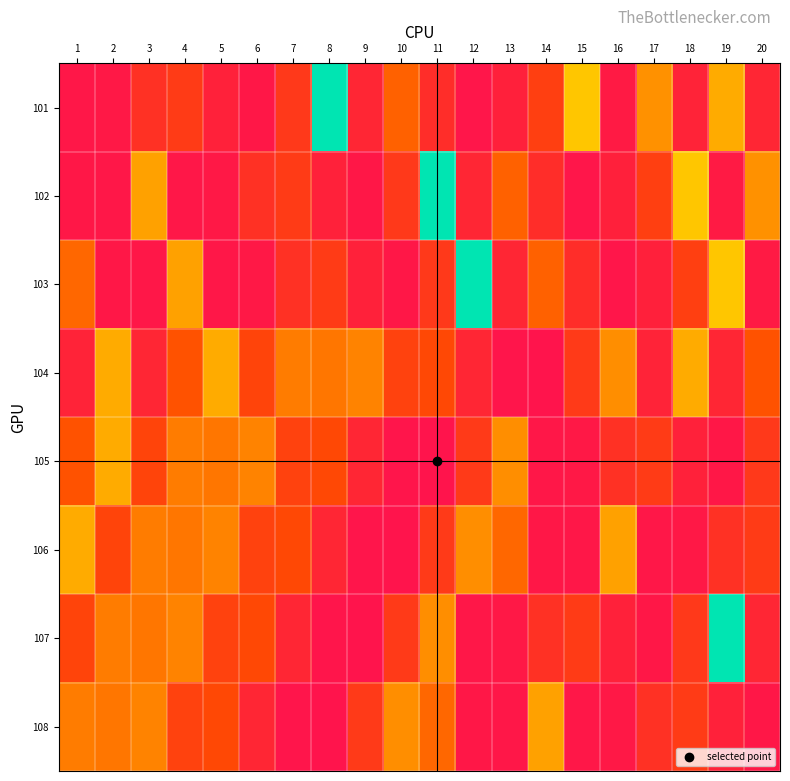

What is the spread (max minus min) of values at 15?

4586